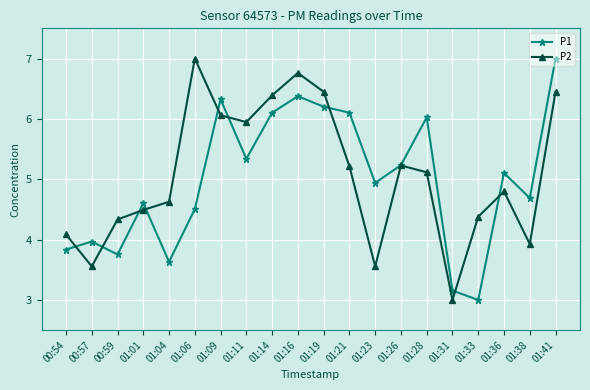

What is the total value across all series at 01:16?

13.1